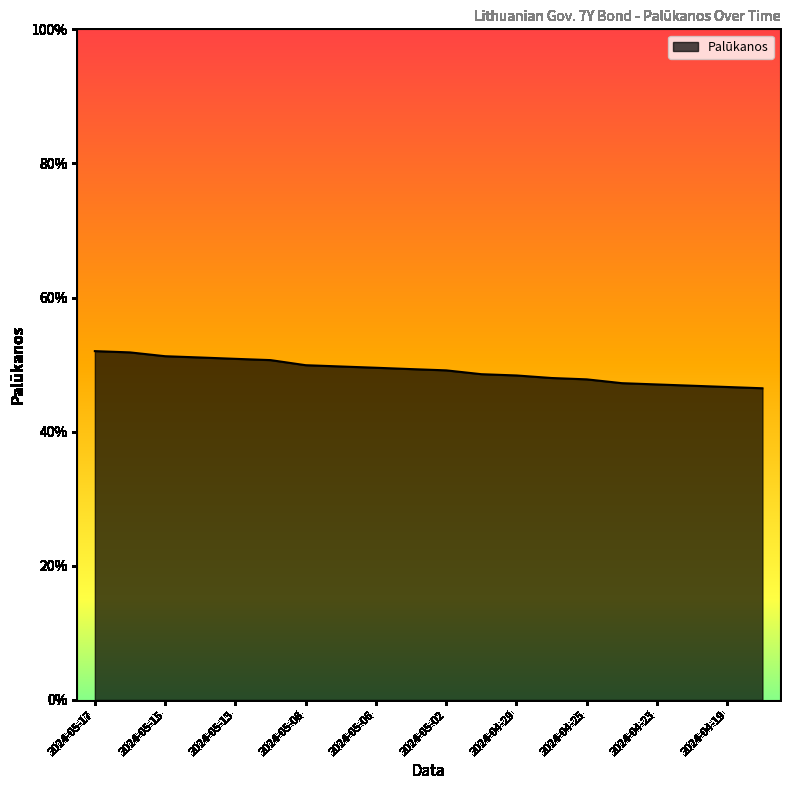

Does the chart display data point markers on the line(s)?

No